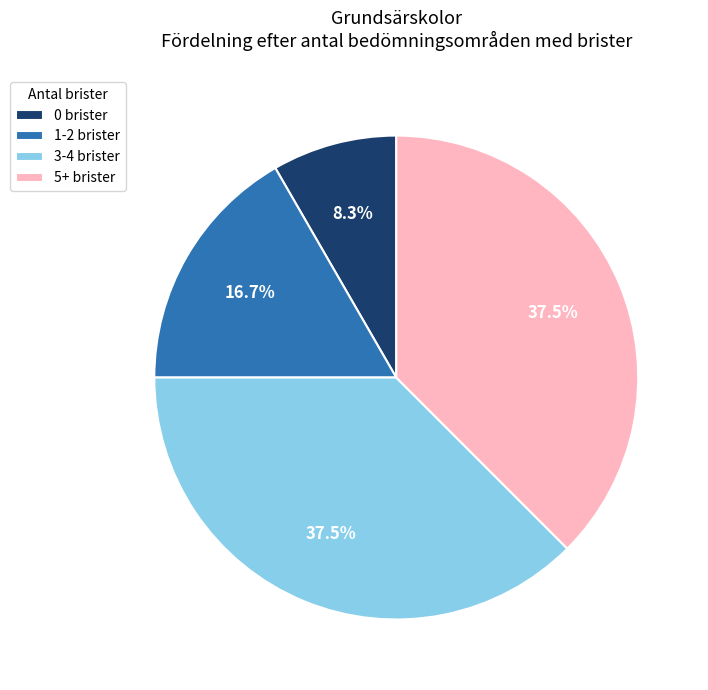

What percentage is NOT represented by 1-2 brister?

83.3%